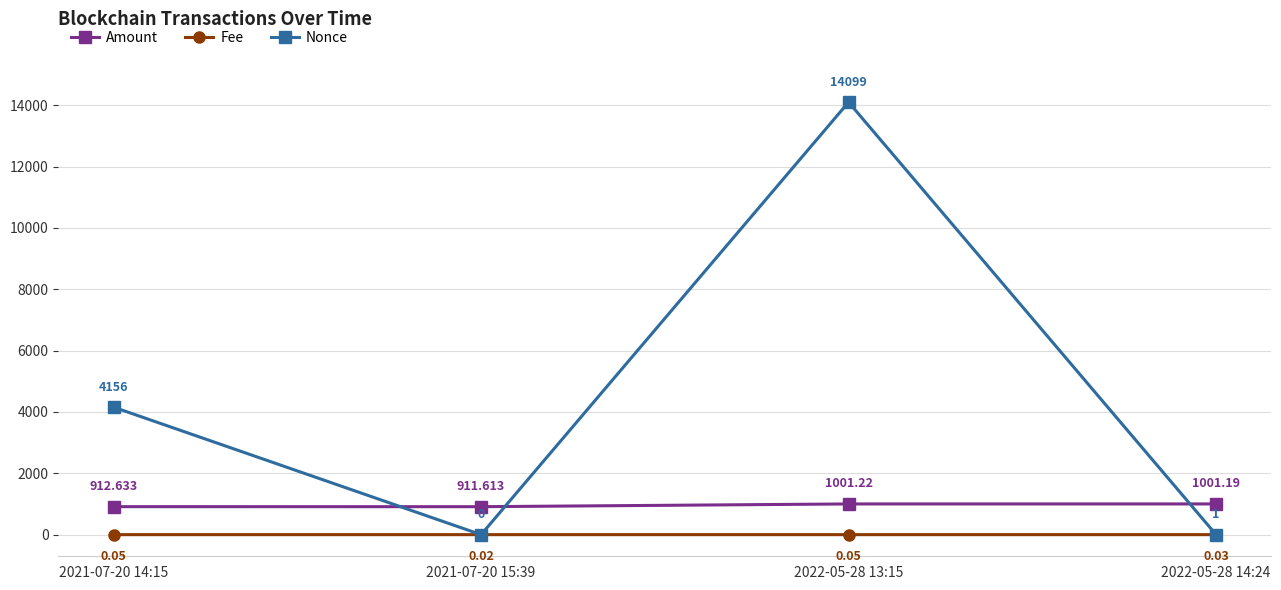

What is the maximum value shown in the chart?

14099.0